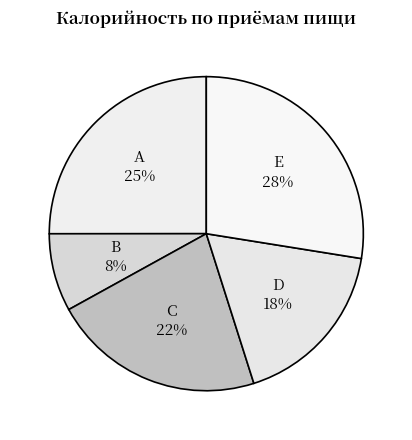

How many segments does this pie chart have?

5